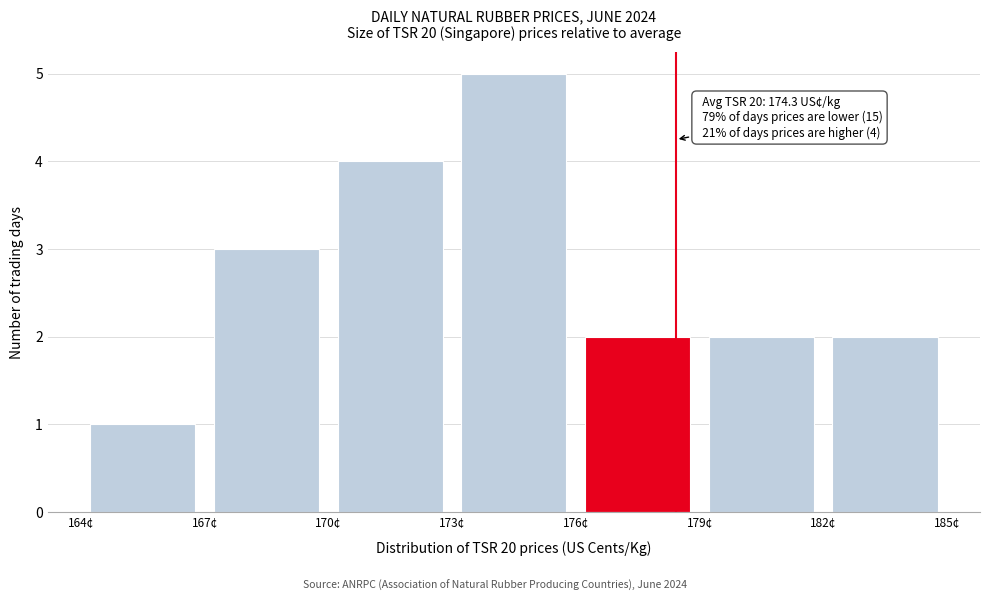

Over which range of the x-axis is the bar tallest?

173 to 176